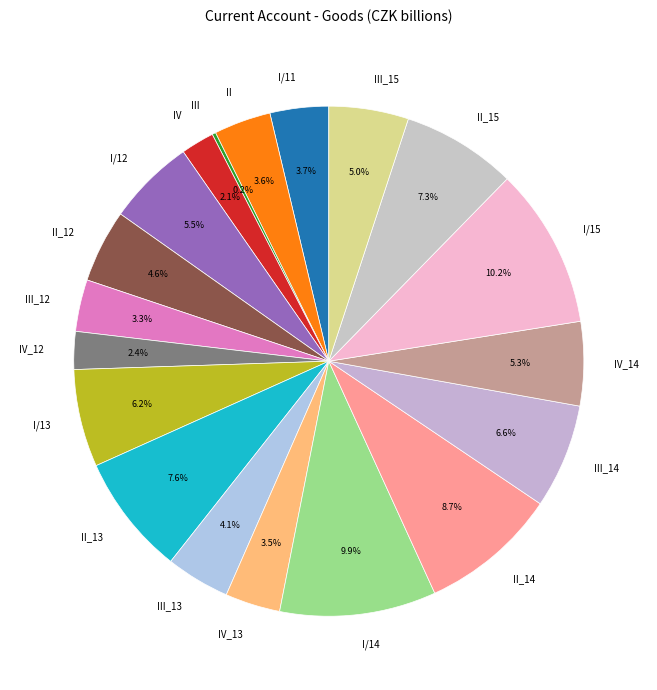

What percentage is NOT represented by II_13?

92.4%